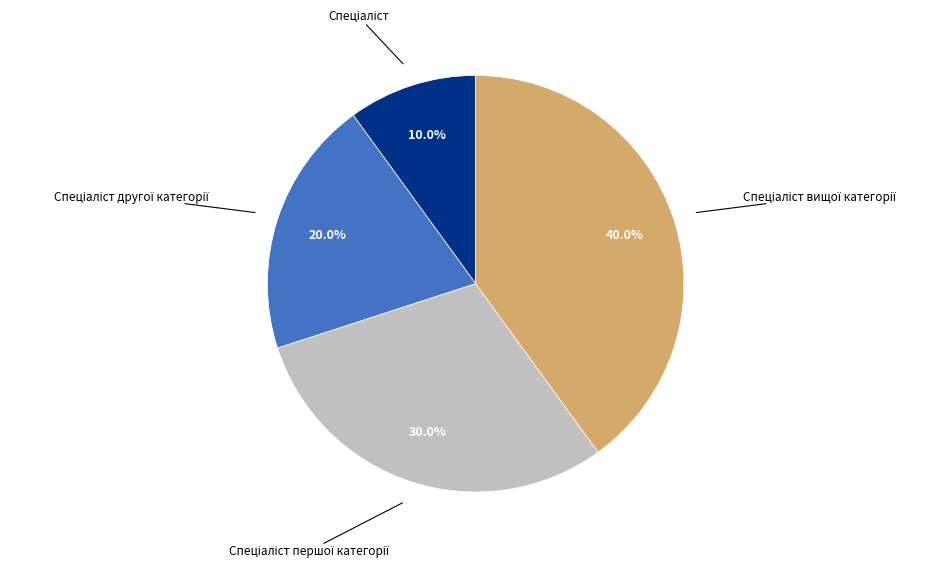

Is there a majority slice in this chart?

No